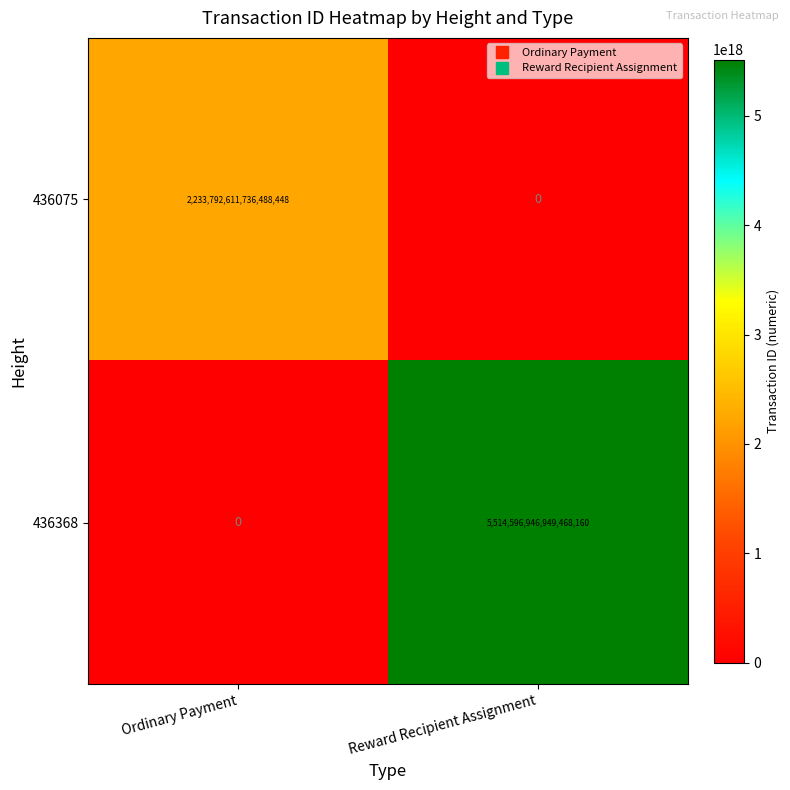

How many distinct data groups are displayed?

2